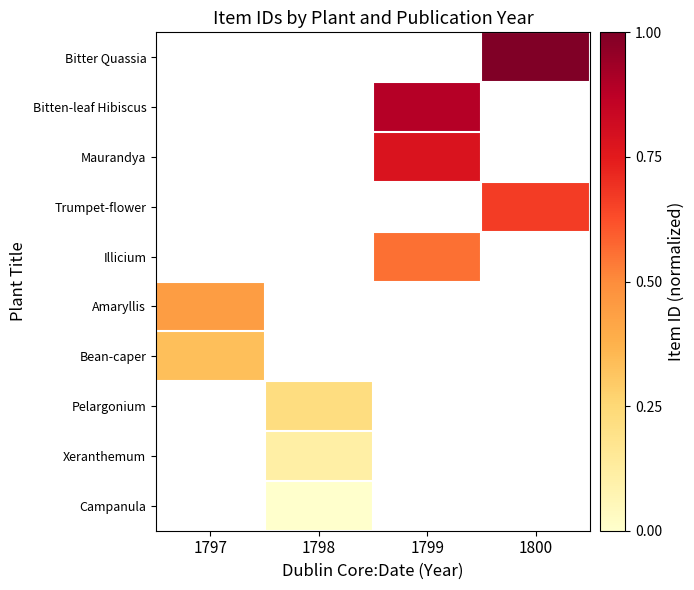

What is the difference between the highest and lowest values at 1800?

0.3